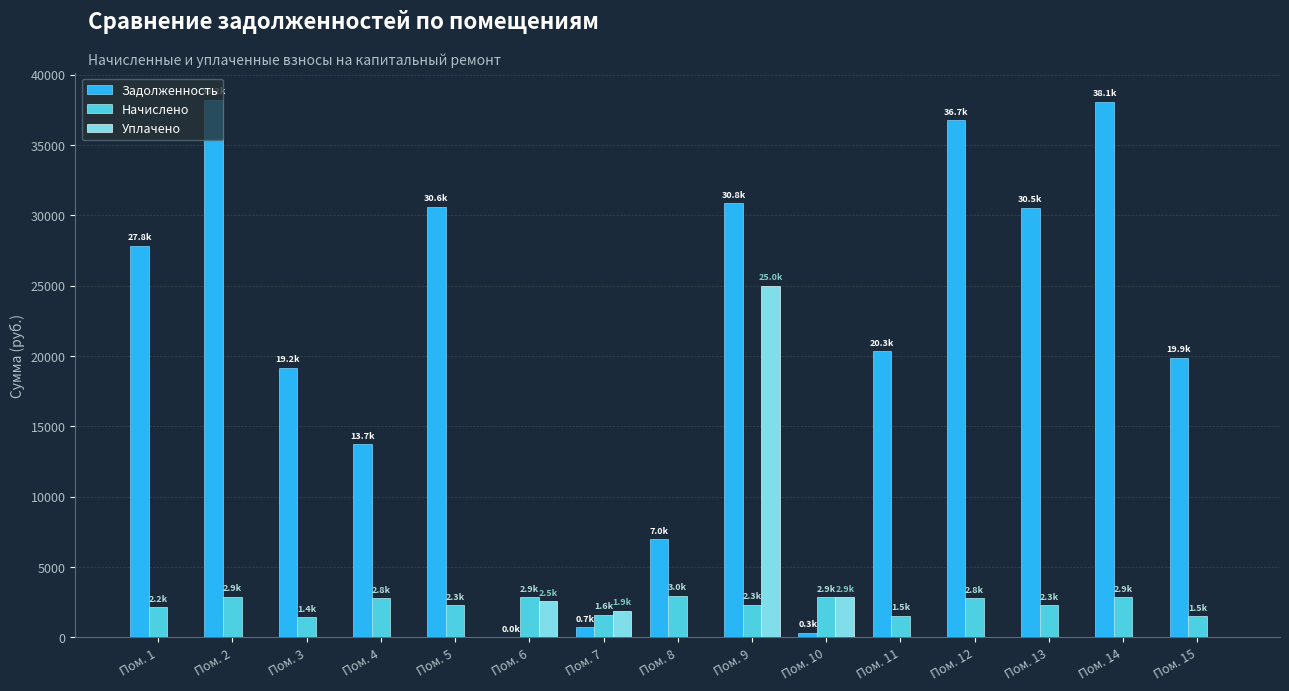

How many data points does each series have?

15